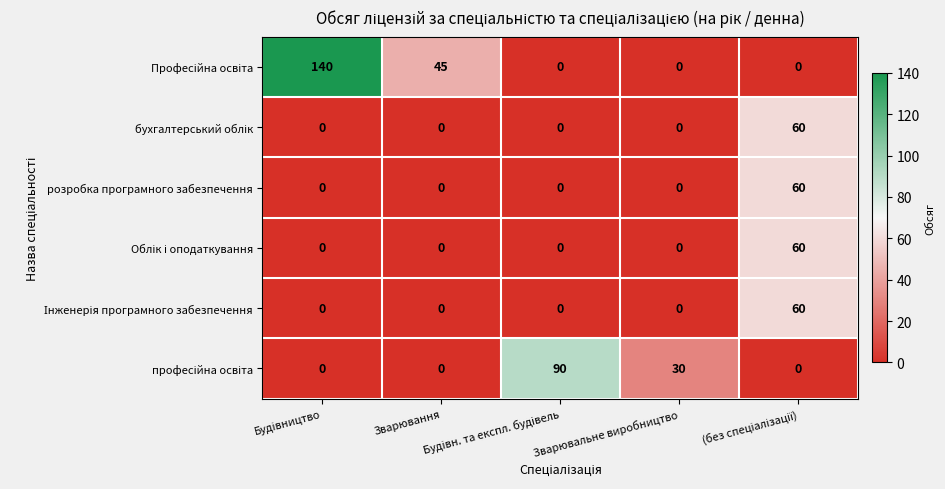

What is the difference between the maximum and minimum values in the розробка програмного забезпечення series?

60